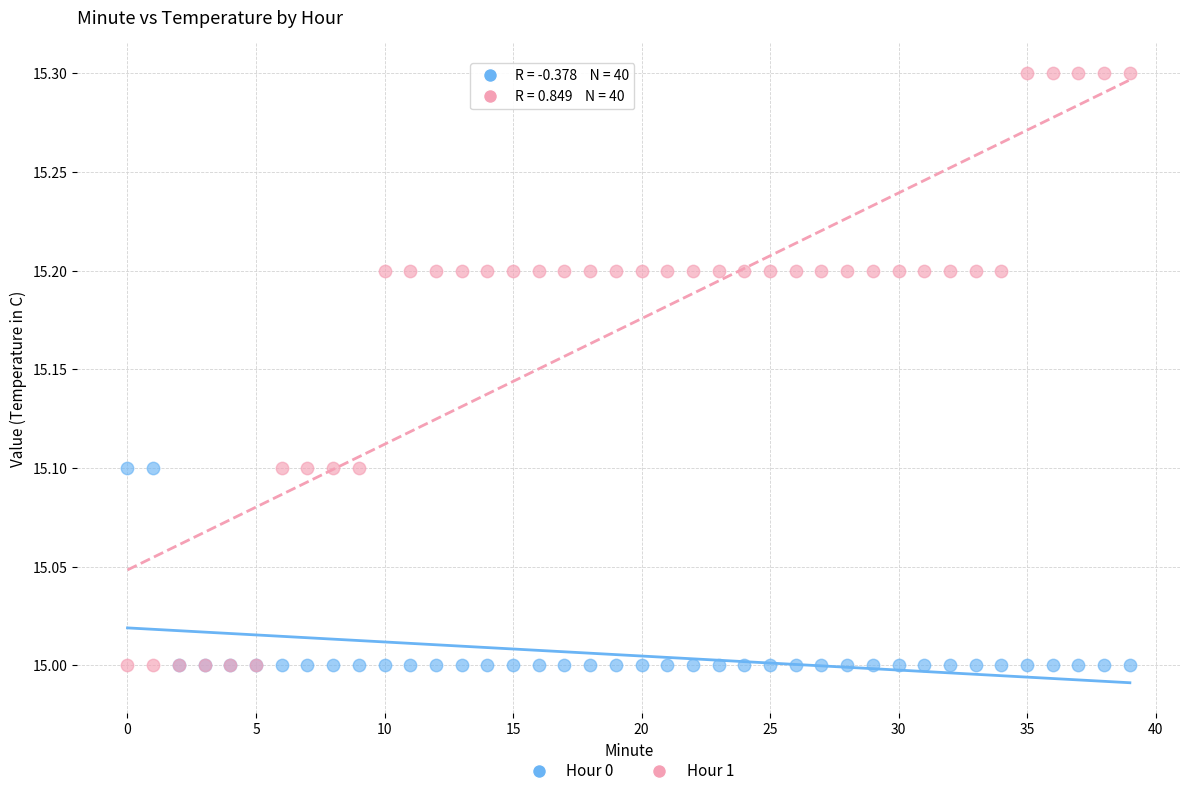

What are all the series names shown in the legend?

Hour 0, Hour 1